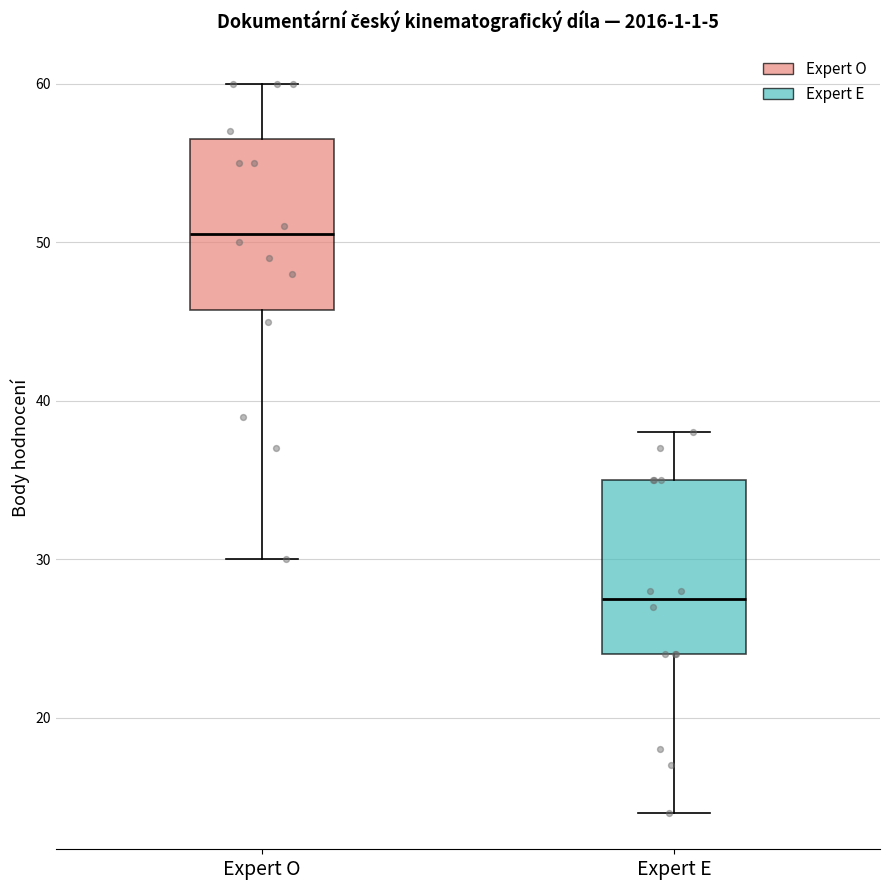

Reading left to right, transcribe this box plot: for each box, give where its median line is, the range the box spans, and where its two whiskers end, as read against the y-axis. The values are not printed on the chart, so give them approximately, as read against the axis.

Expert O: median 51, box 46 to 57, whiskers 30 to 60
Expert E: median 28, box 24 to 35, whiskers 14 to 38